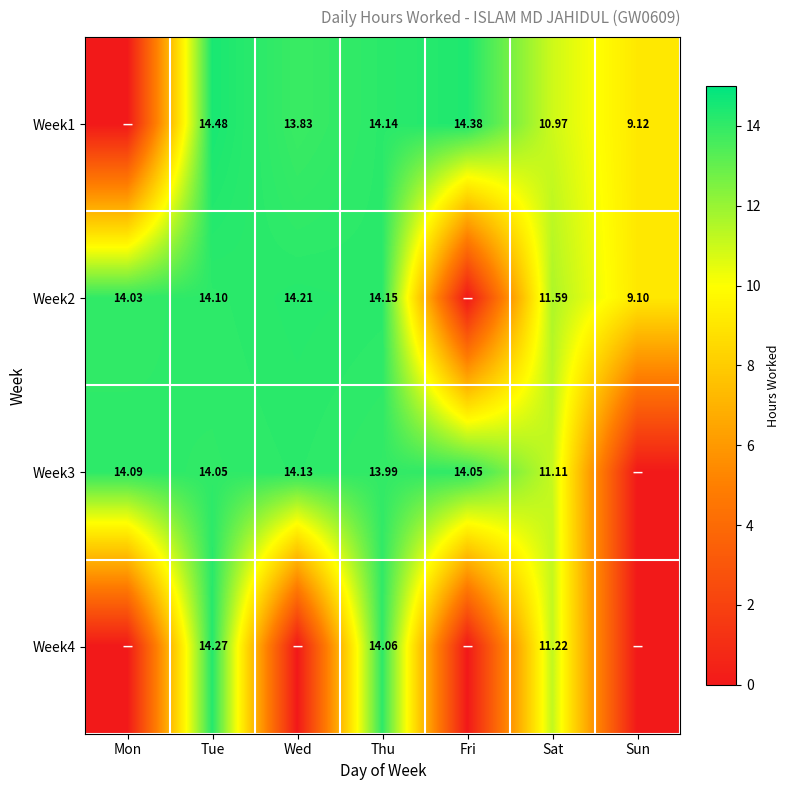

Is it true that Week4 equals 14.3 at Tue?

True